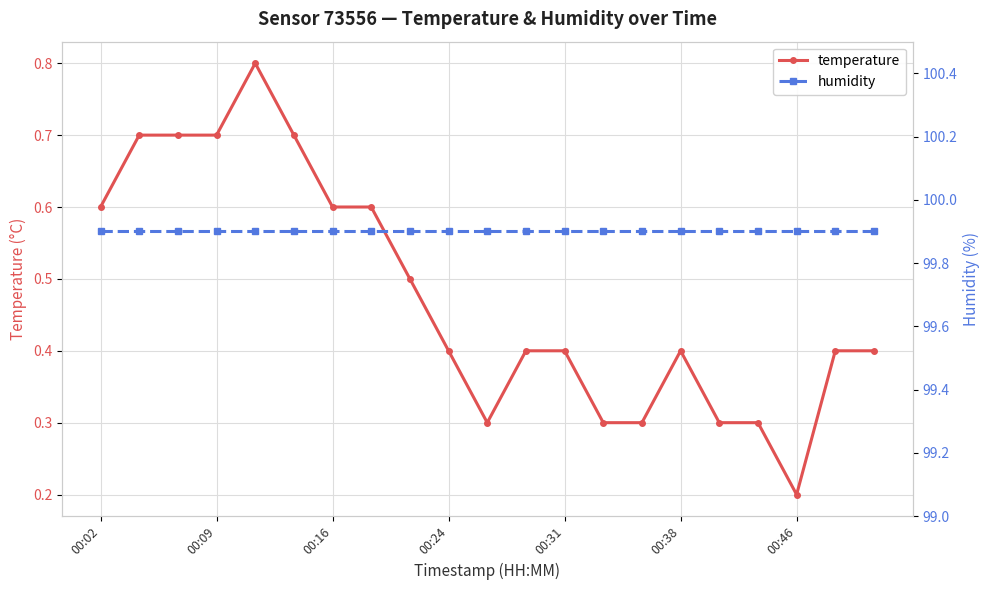

True or false: humidity and temperature intersect in this chart.

False